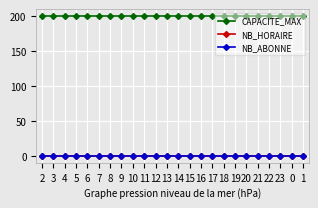

Does the chart have visible grid lines?

Yes